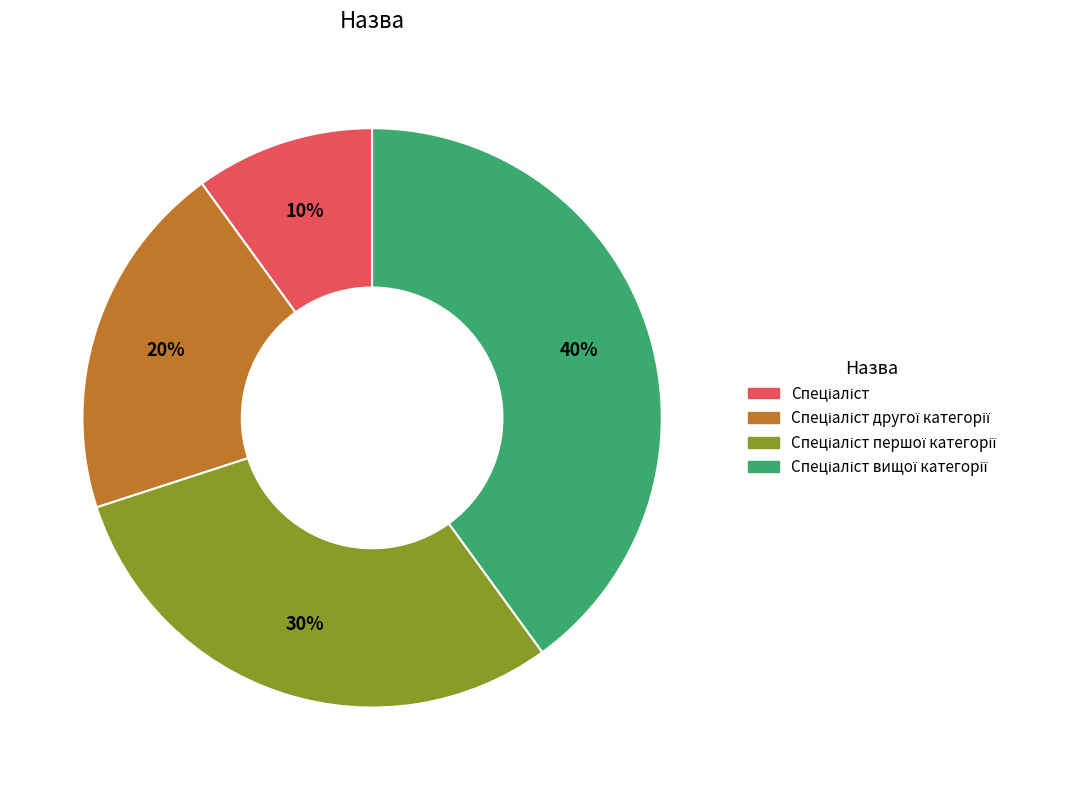

To the nearest percent, what is the average slice percentage?

25%